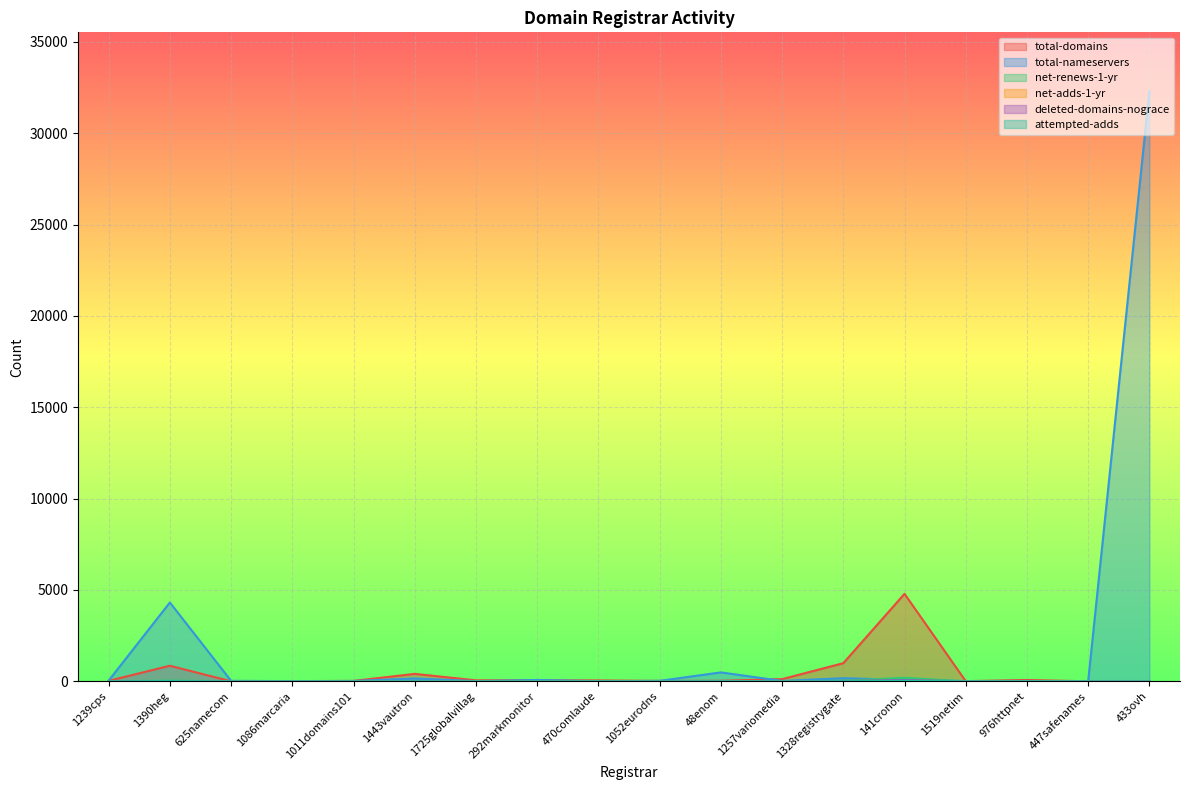

What is the label of the 3rd point from the right?

976httpnet